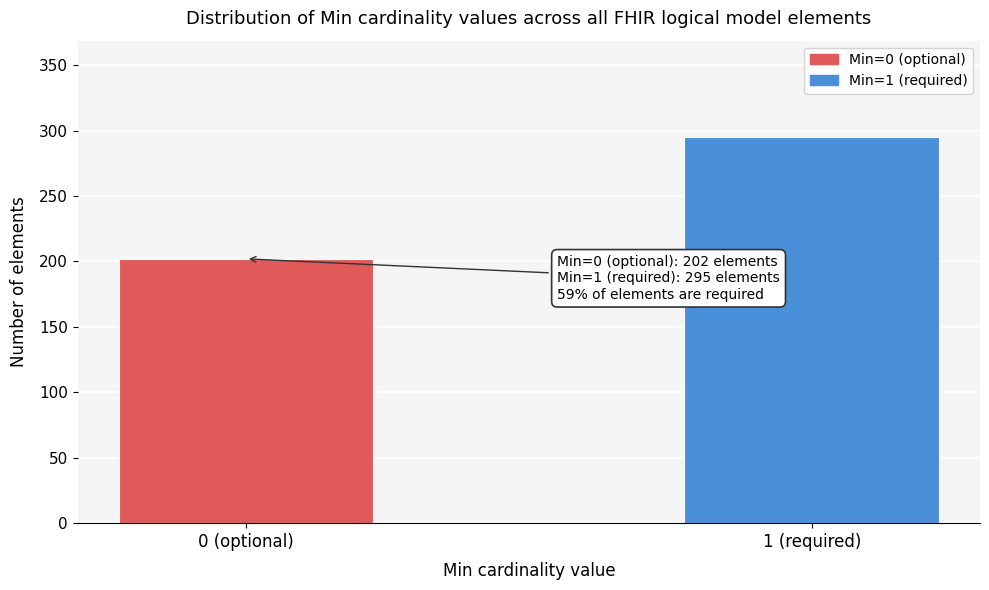

Reading left to right, transcribe all the data shown in this chart.

202	295